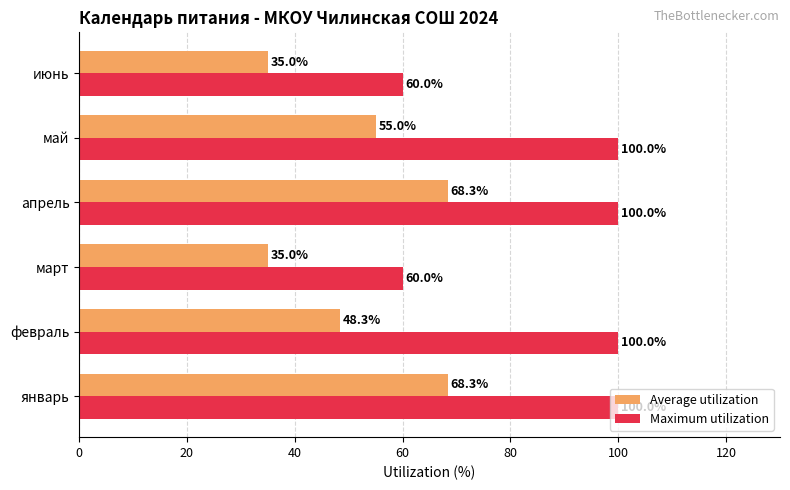

Is it true that Average utilization equals 35.0 at июнь?

True